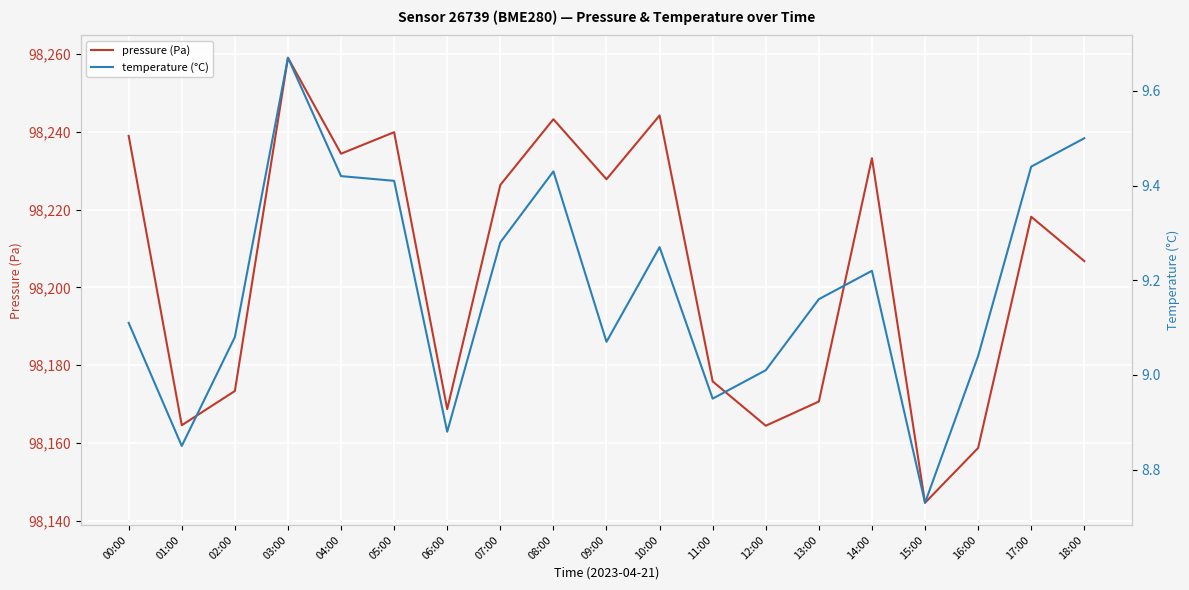

True or false: pressure (Pa) has a value of 98173.3 at 02:00.

True